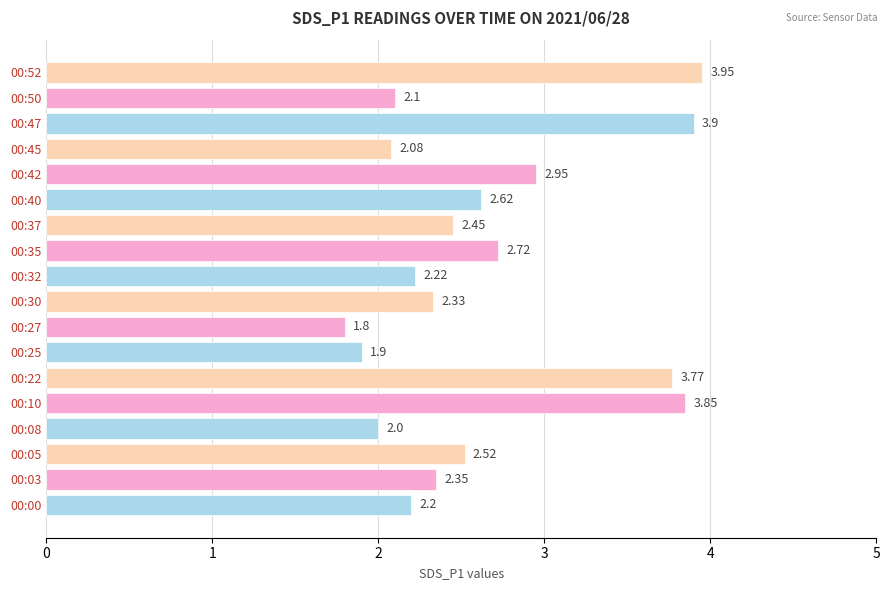

List the labels in order of value, smallest first.

00:27, 00:25, 00:08, 00:45, 00:50, 00:00, 00:32, 00:30, 00:03, 00:37, 00:05, 00:40, 00:35, 00:42, 00:22, 00:10, 00:47, 00:52